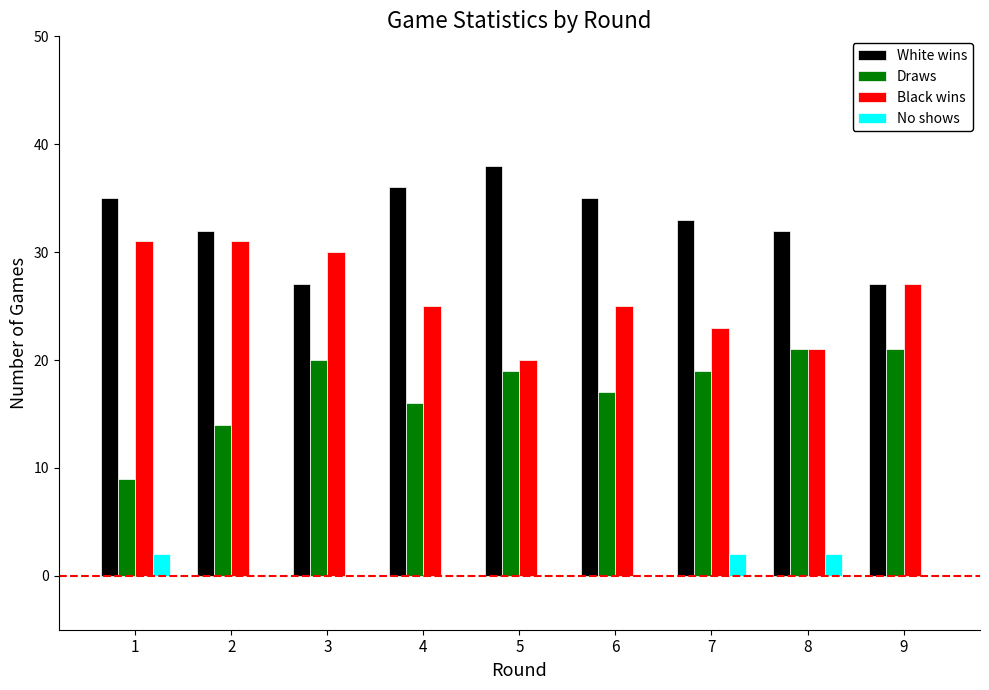

The White wins series shows 18 at 5. True or false?

False